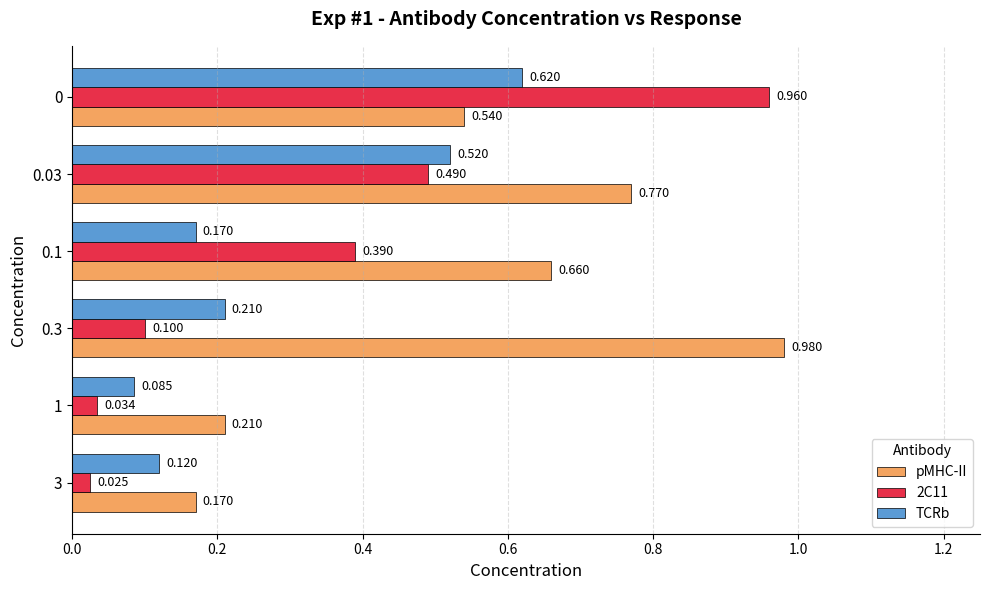

Rank the series by their maximum value, from highest to lowest.

pMHC-II, 2C11, TCRb